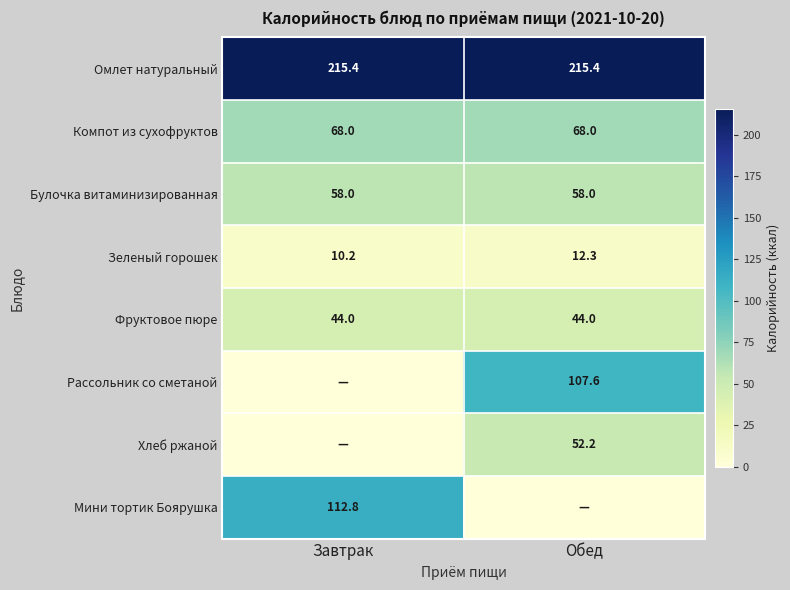

What is the difference between the maximum and minimum values in the Зеленый горошек series?

2.1